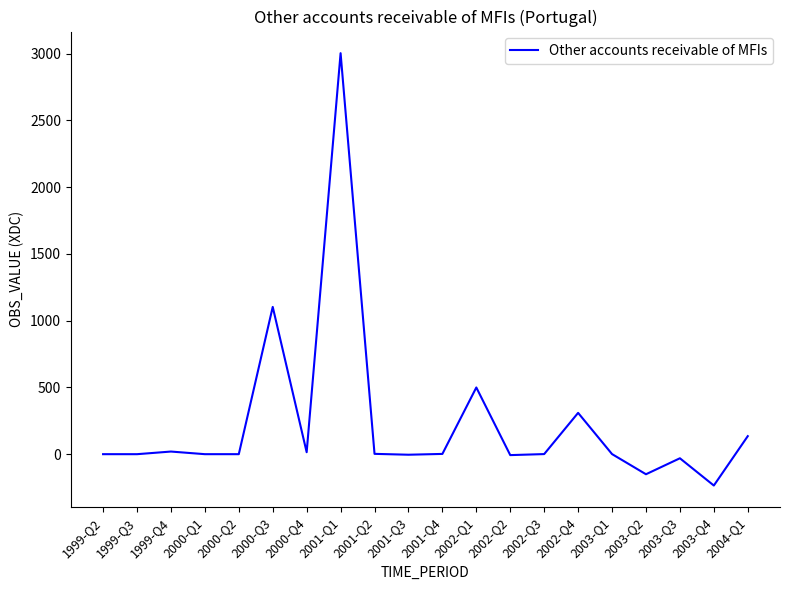

The chart shows a value of 5011.3 at 2001-Q1. True or false?

False